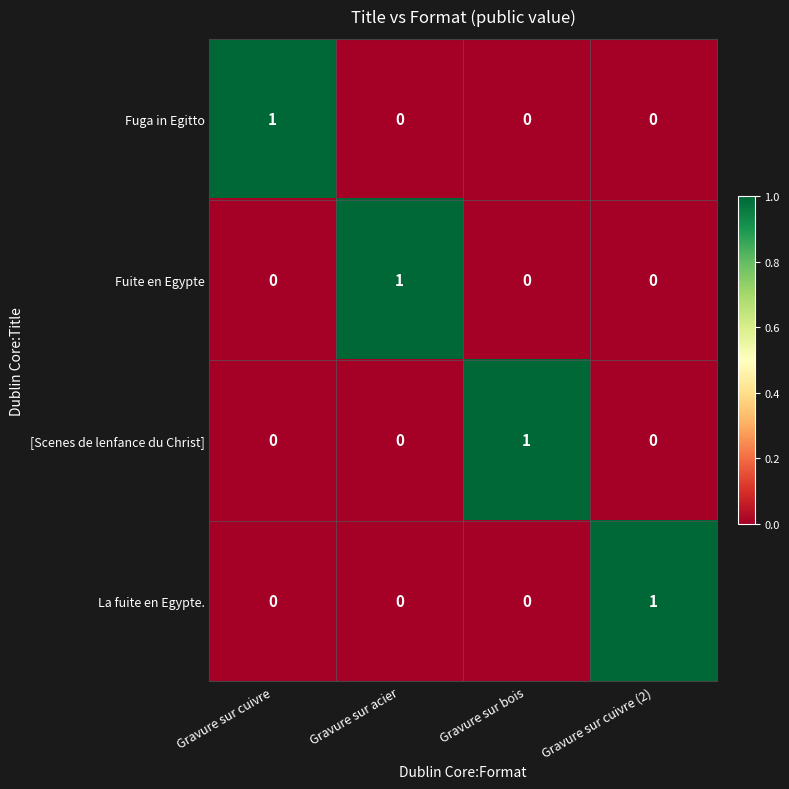

Reading left to right, what are all the values shown in this chart?

Fuga in Egitto: Gravure sur cuivre=1	Gravure sur acier=0	Gravure sur bois=0	Gravure sur cuivre (2)=0
Fuite en Egypte: Gravure sur cuivre=0	Gravure sur acier=1	Gravure sur bois=0	Gravure sur cuivre (2)=0
[Scenes de lenfance du Christ]: Gravure sur cuivre=0	Gravure sur acier=0	Gravure sur bois=1	Gravure sur cuivre (2)=0
La fuite en Egypte.: Gravure sur cuivre=0	Gravure sur acier=0	Gravure sur bois=0	Gravure sur cuivre (2)=1